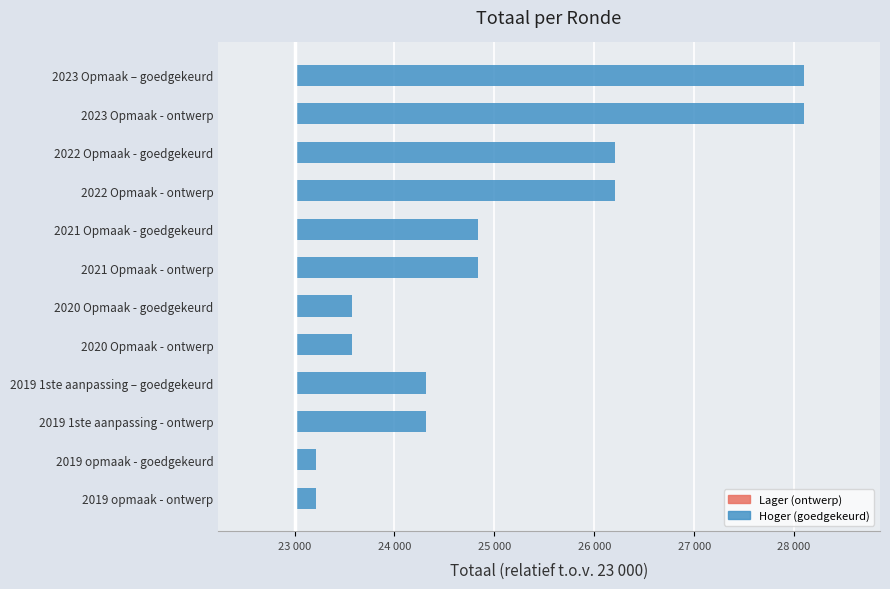

Are the bars horizontal?

Yes